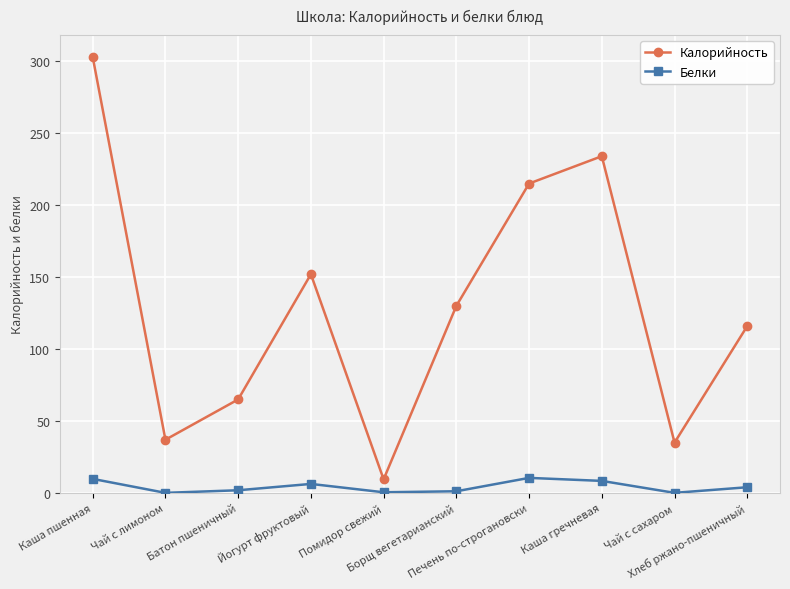

Where is the first local maximum for Белки?

Йогурт фруктовый